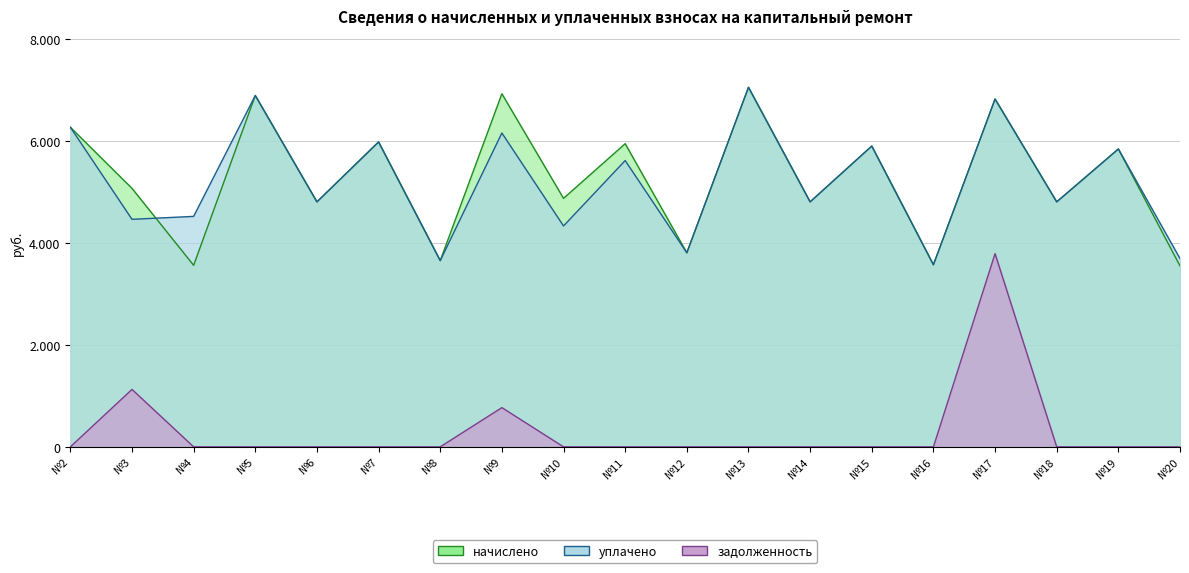

What is the difference between the highest and lowest values at №12?

3805.6